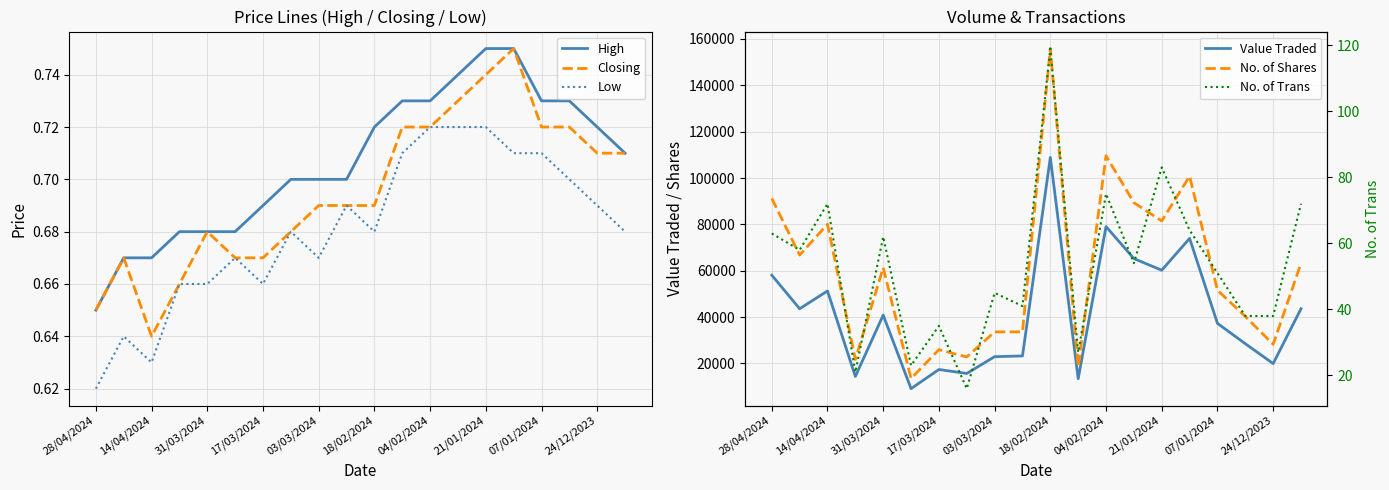

True or false: High and Low intersect in this chart.

False